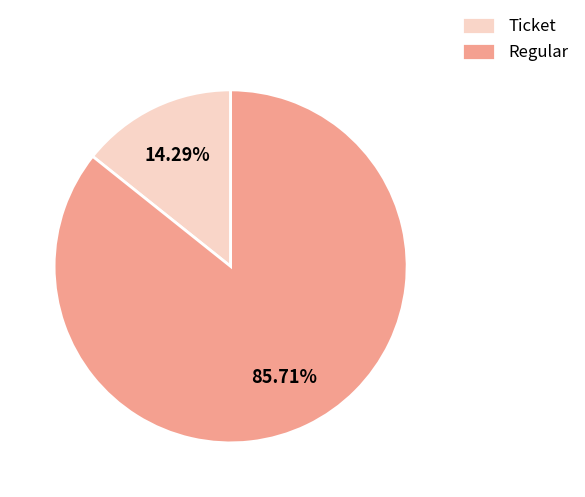

To the nearest percent, what percentage of the pie is Ticket?

14%